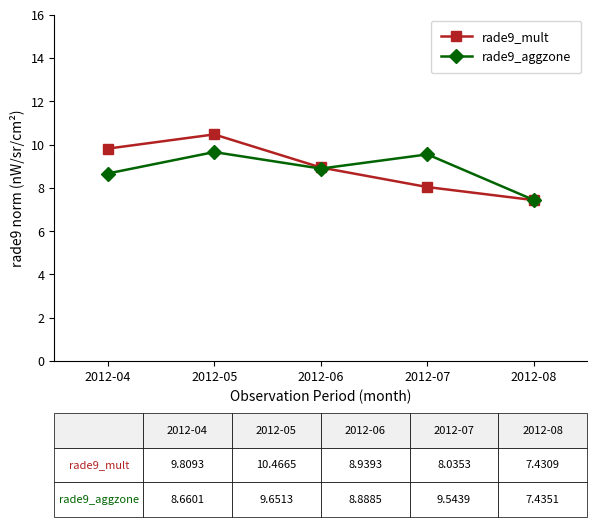

What are all the series names shown in the legend?

rade9_mult, rade9_aggzone